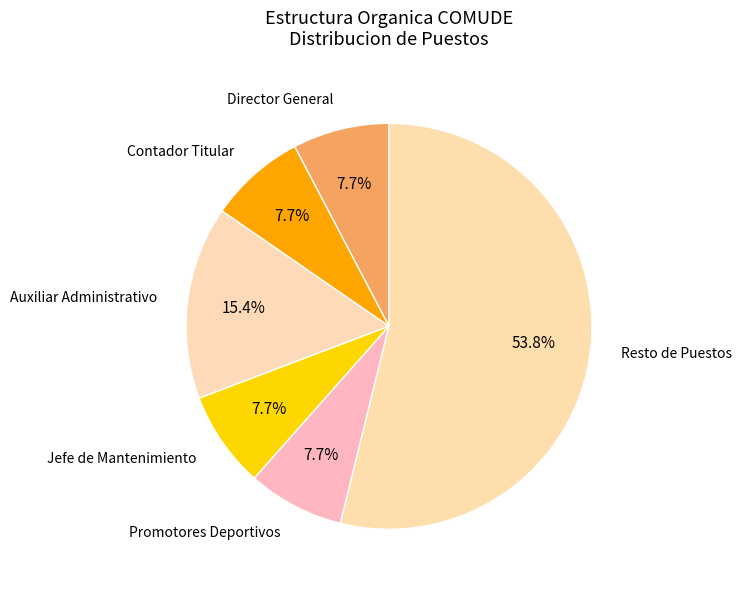

What is the largest slice in the pie chart?

Resto de Puestos